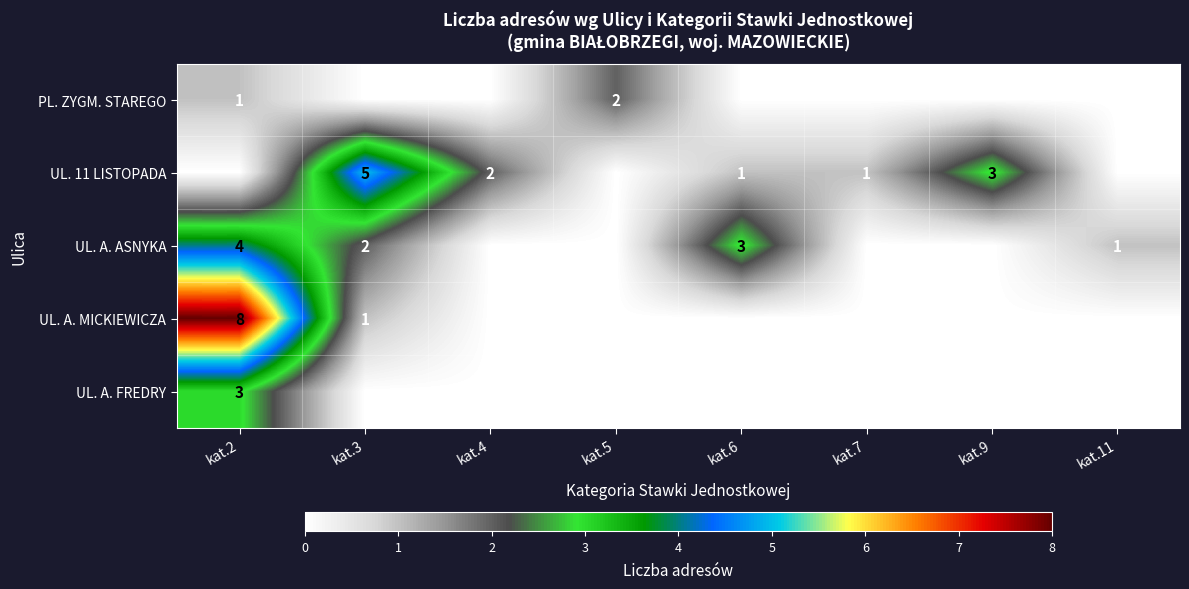

Is it true that PL. ZYGM. STAREGO equals 1 at kat.5?

False